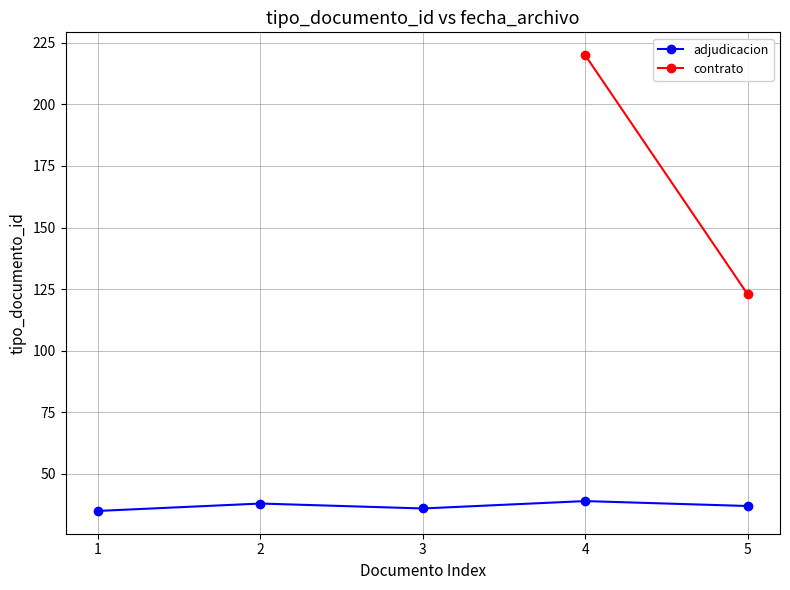

How many interior local peaks (higher than both neighbors) does the data have?

2